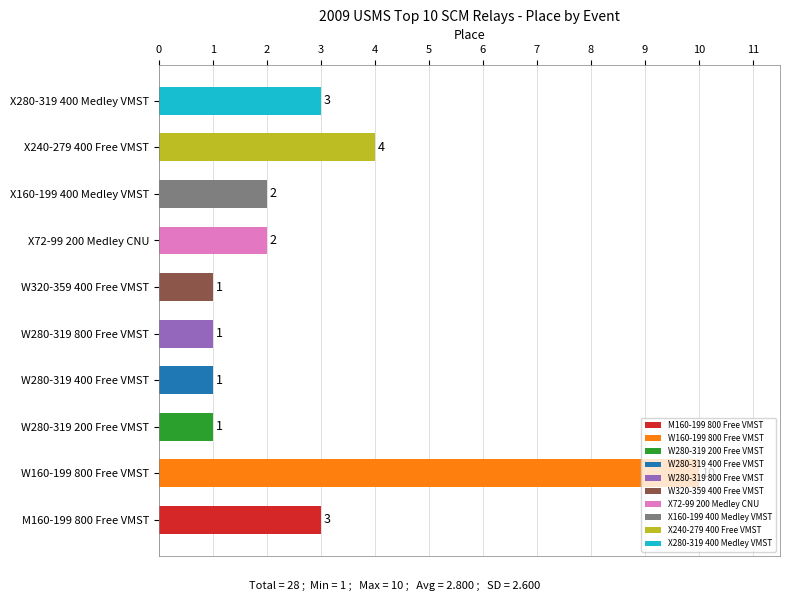

How many values are between 1 and 3?

8